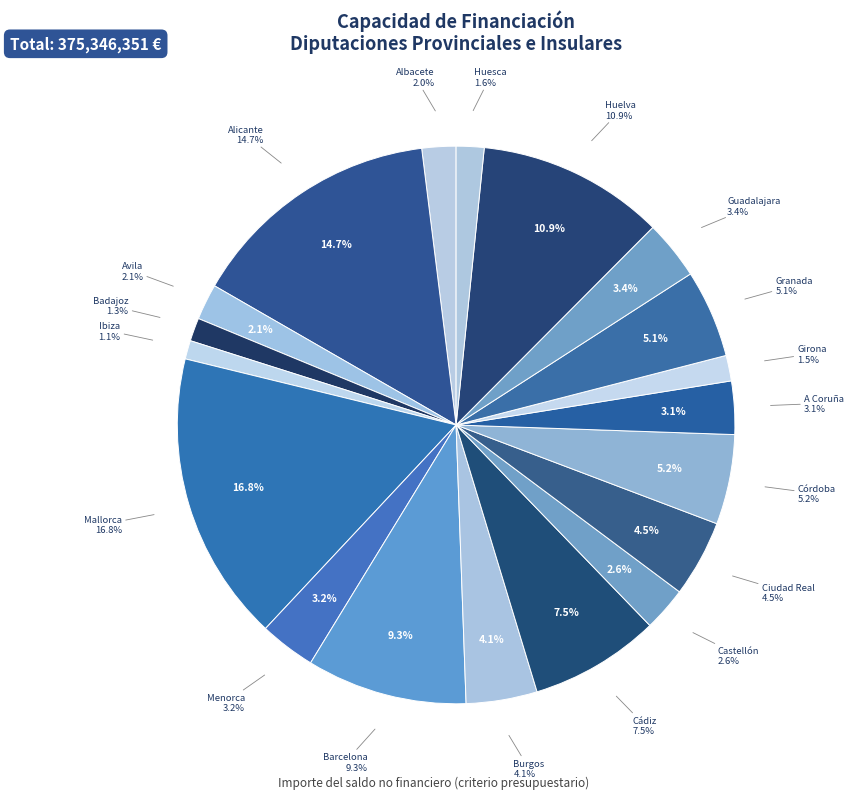

What is the total percentage of Diputación Prov. de Burgos and Diputación Prov. de Alicante?

18.8%